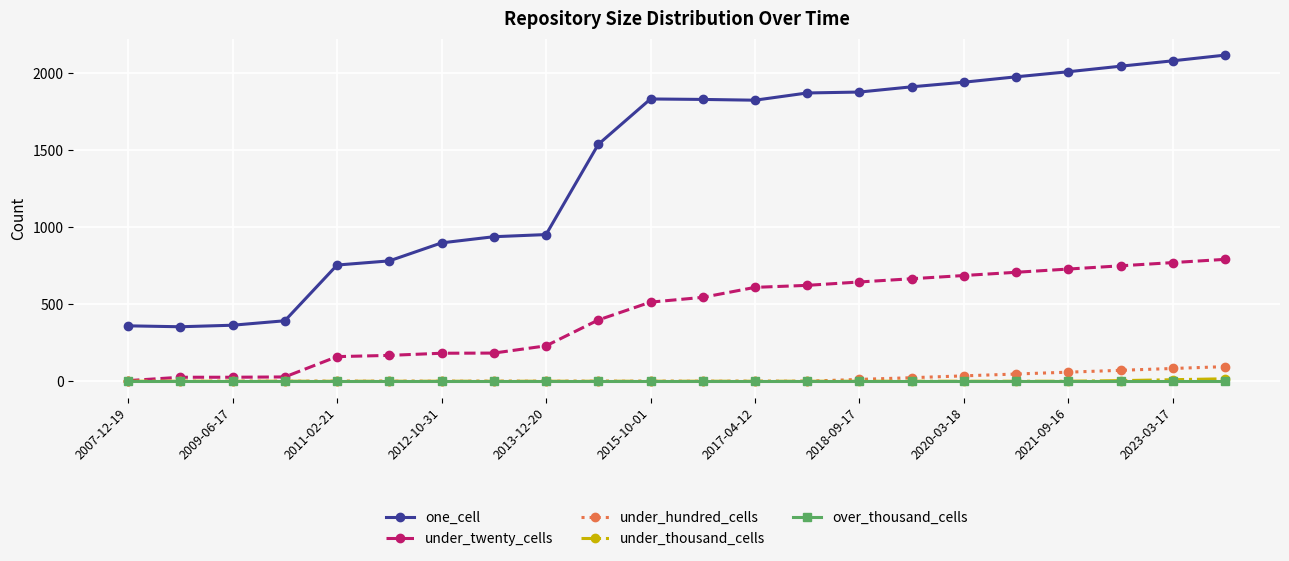

Which series has the largest total across all categories?

one_cell